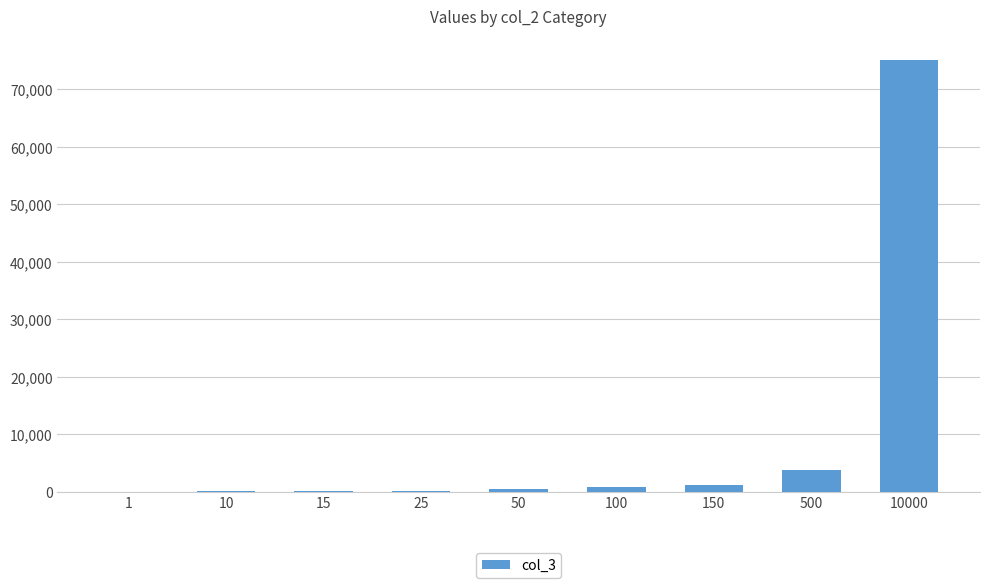

How many categories are shown in the chart?

9